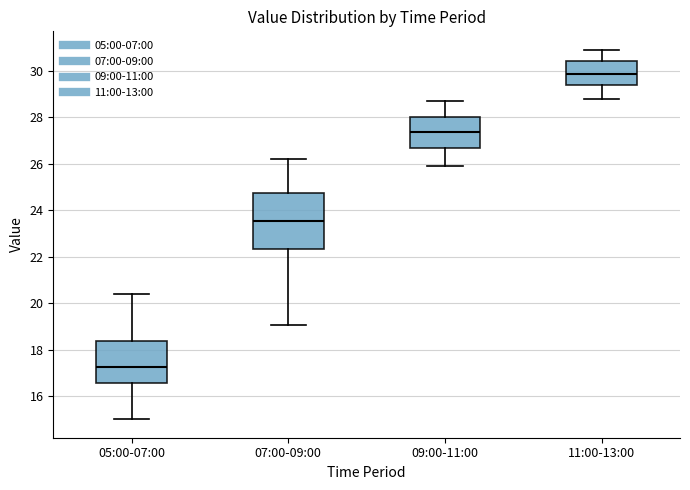

Reading left to right, transcribe this box plot: for each box, give where its median line is, the range the box spans, and where its two whiskers end, as read against the y-axis. The values are not printed on the chart, so give them approximately, as read against the axis.

05:00-07:00: median 17.2, box 16.6 to 18.4, whiskers 15.0 to 20.4
07:00-09:00: median 23.6, box 22.4 to 24.8, whiskers 19.0 to 26.2
09:00-11:00: median 27.4, box 26.6 to 28.0, whiskers 26.0 to 28.8
11:00-13:00: median 29.8, box 29.4 to 30.4, whiskers 28.8 to 31.0